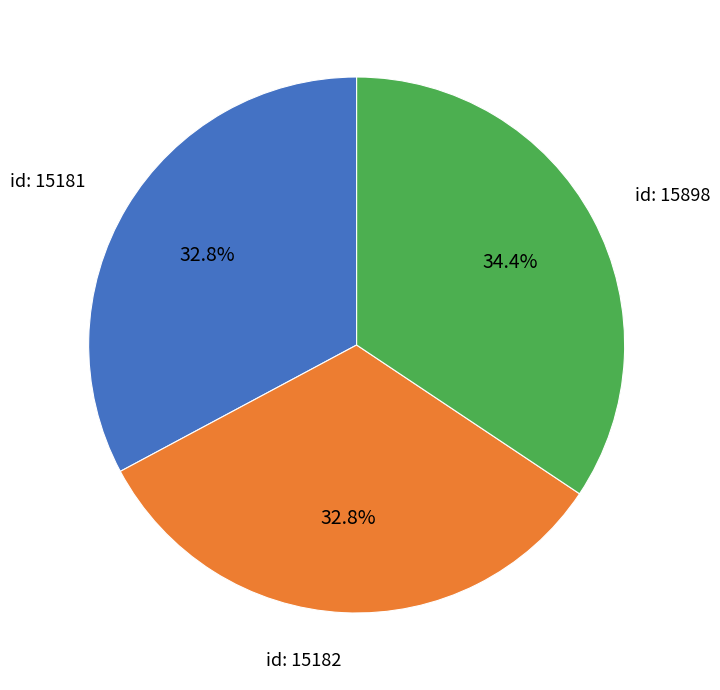

Is there any slice that represents more than half of the pie?

No